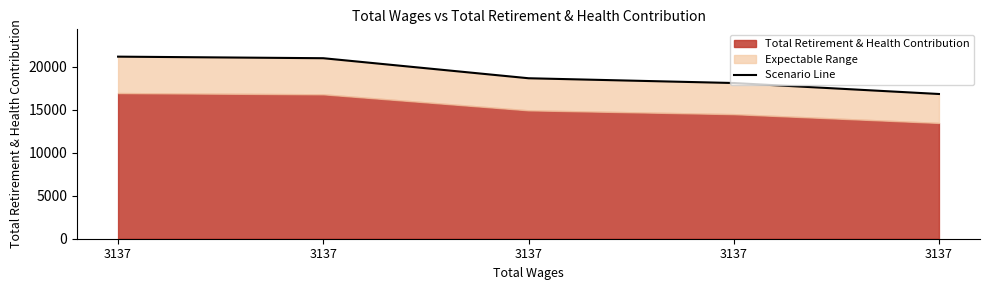

How many lines are shown in the chart?

1